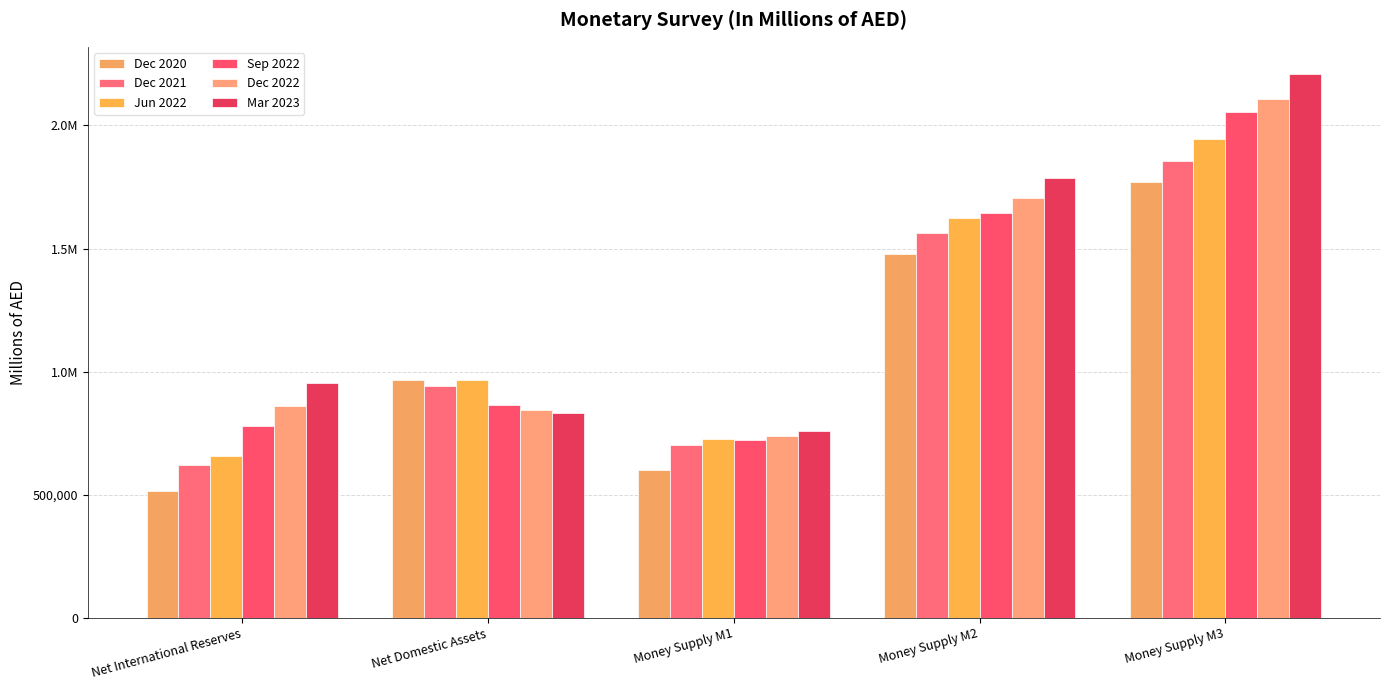

What is the sum of all Dec 2022 values?

6252041